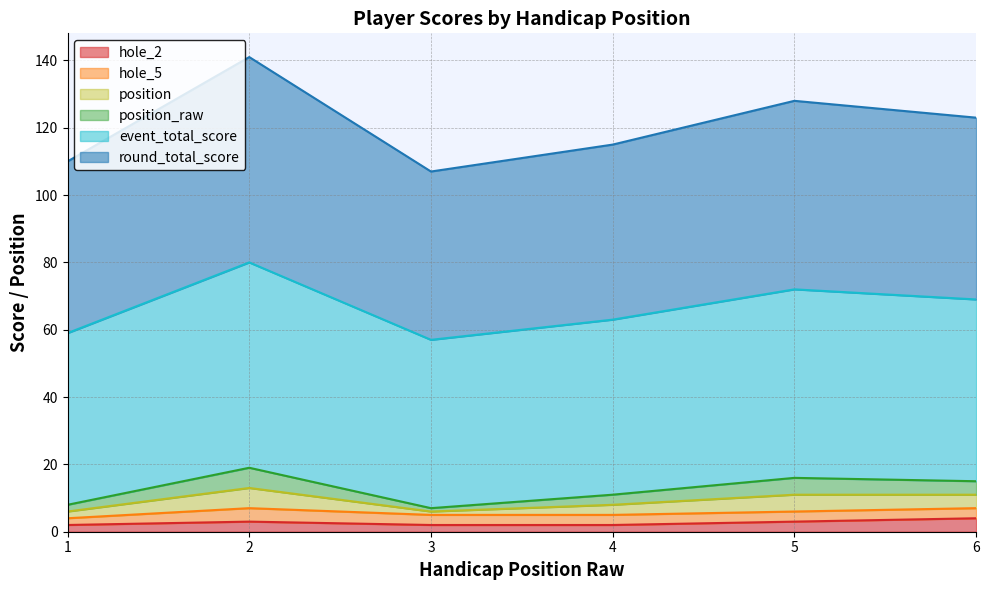

What is the lowest value of the hole_2 series?

2